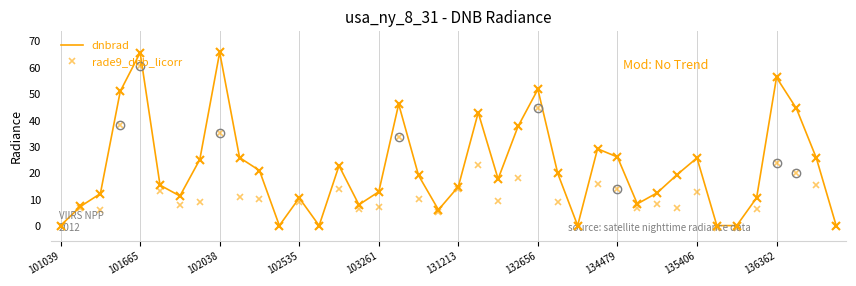

Which series has the largest range (max minus min)?

dnbrad